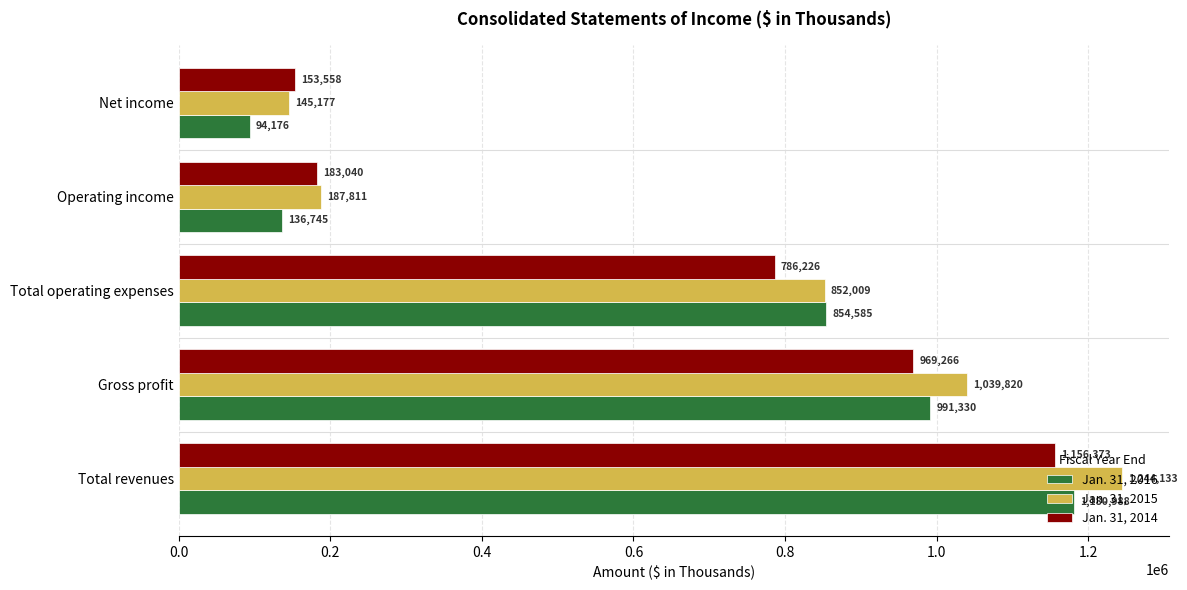

At which label is Jan. 31, 2015 closest to 694655?

Total operating expenses